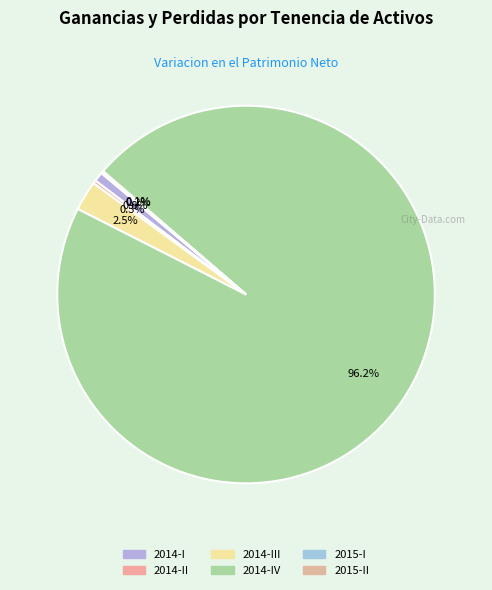

Does 2014-IV represent more than half of the total?

Yes